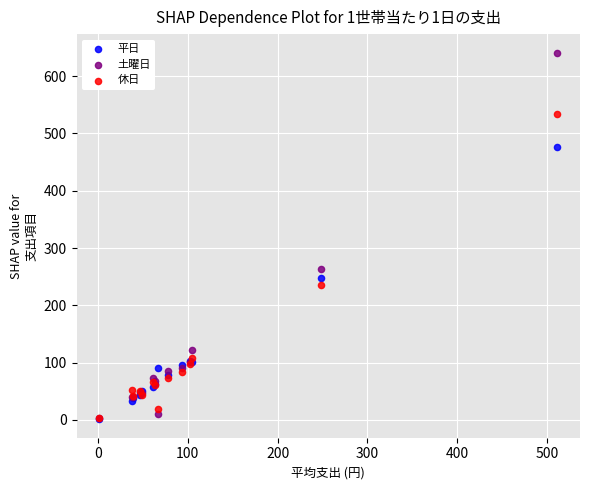

Across all series, what Y value is closest to 321?

262.6